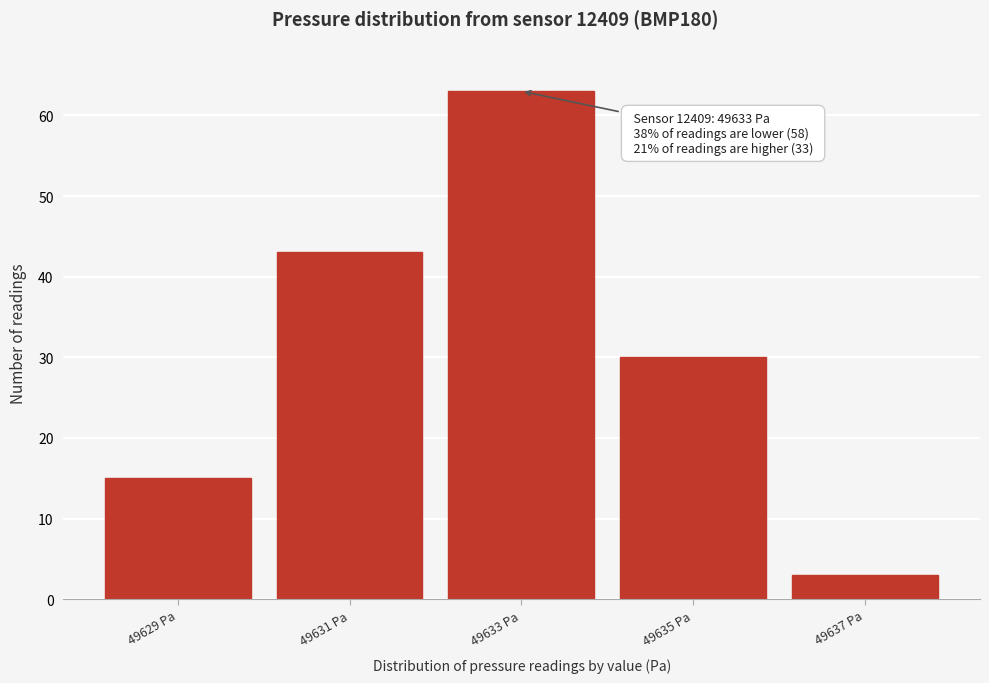

Reading left to right, extract all data points from this chart.

15	43	63	30	3